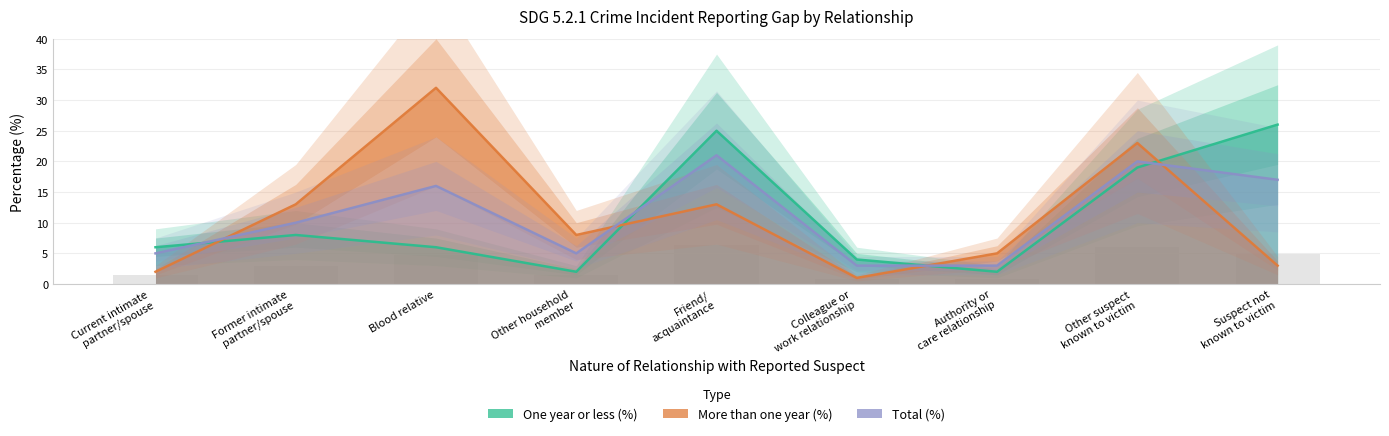

Count the number of data series in this chart.

3